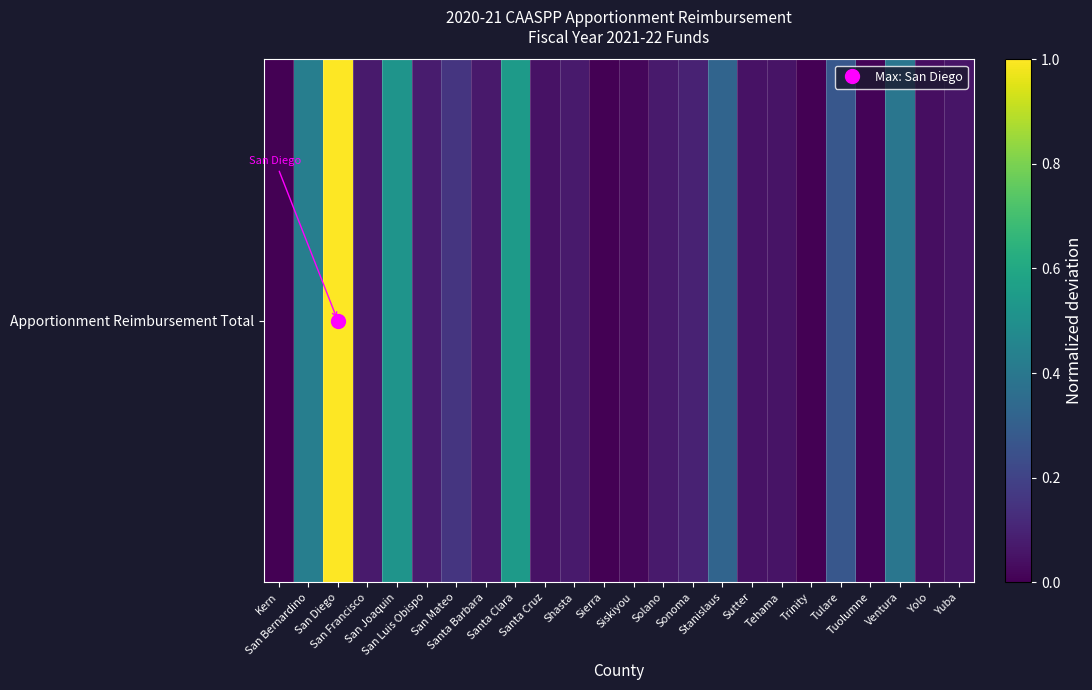

Rank the categories by value from highest to lowest.

San Diego, Santa Clara, San Joaquin, San Bernardino, Ventura, Stanislaus, Tulare, San Mateo, Sonoma, San Luis Obispo, Solano, Shasta, San Francisco, Santa Barbara, Yuba, Tehama, Sutter, Santa Cruz, Yolo, Siskiyou, Tuolumne, Trinity, Sierra, Kern